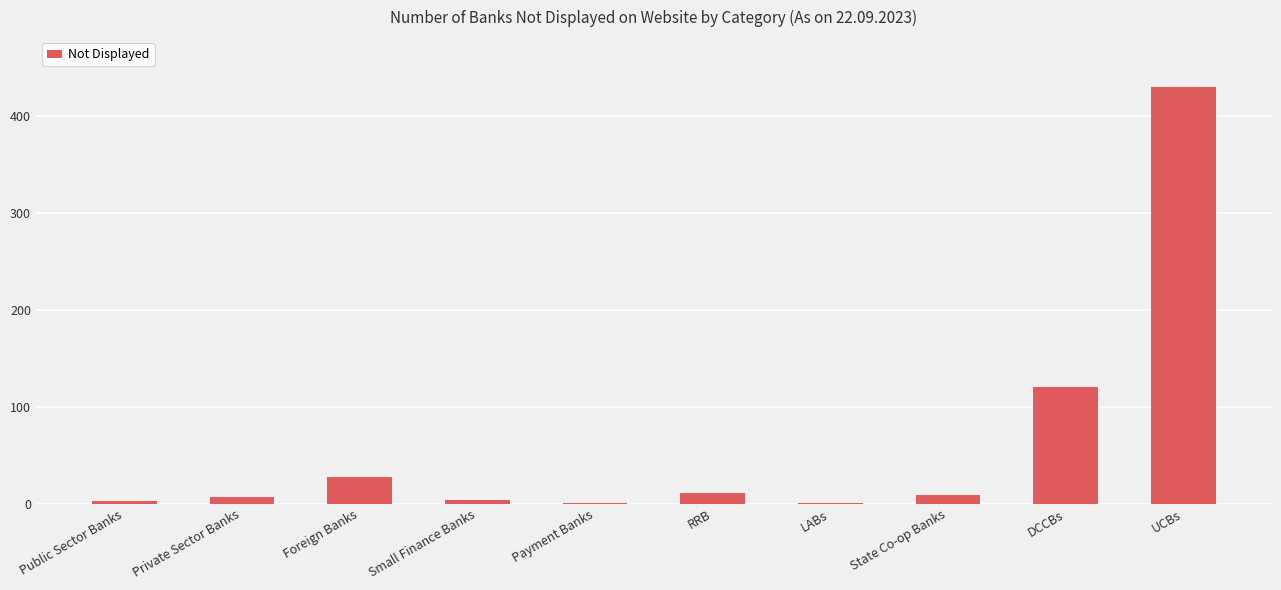

Between DCCBs and Payment Banks, which is larger?

DCCBs